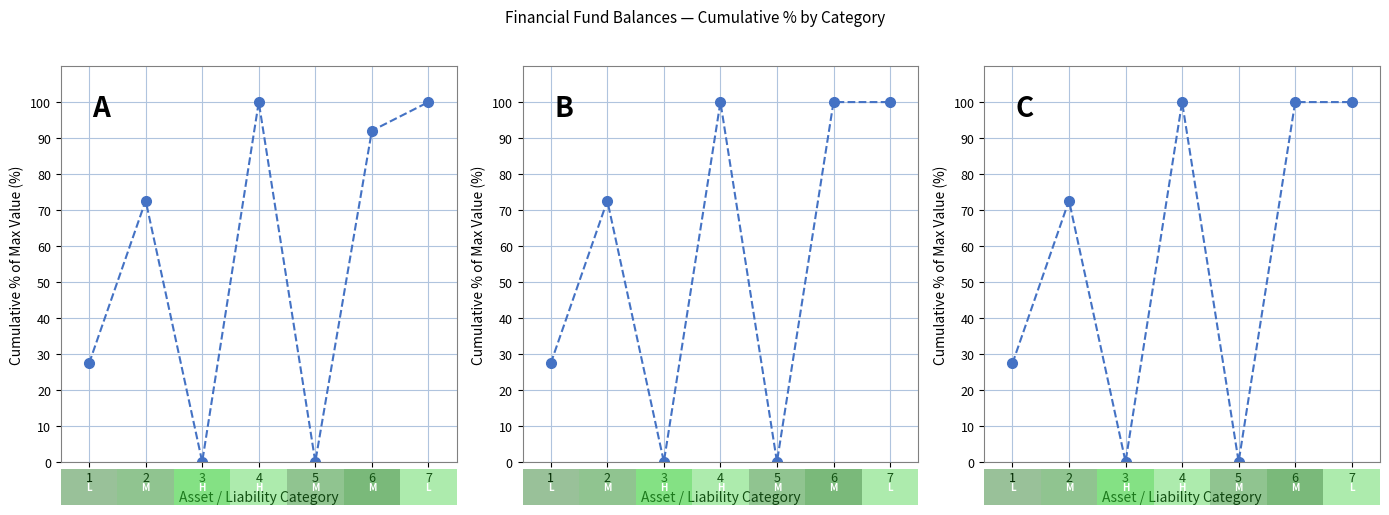

What is the maximum value shown in the chart?

100.0